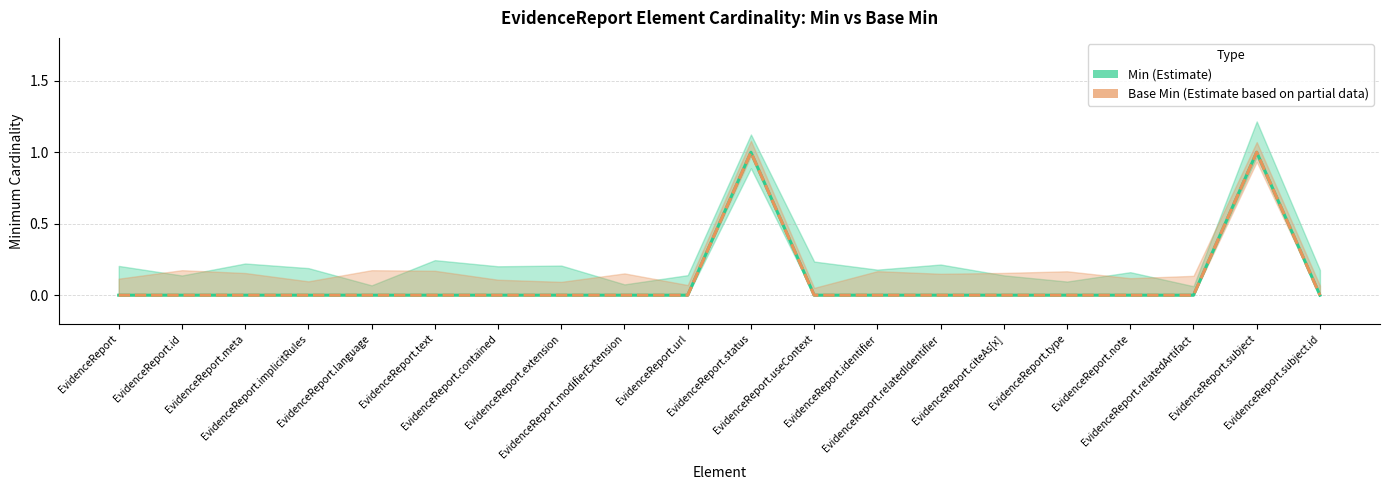

What is the difference between the maximum and second lowest values in the Base Min series?

1